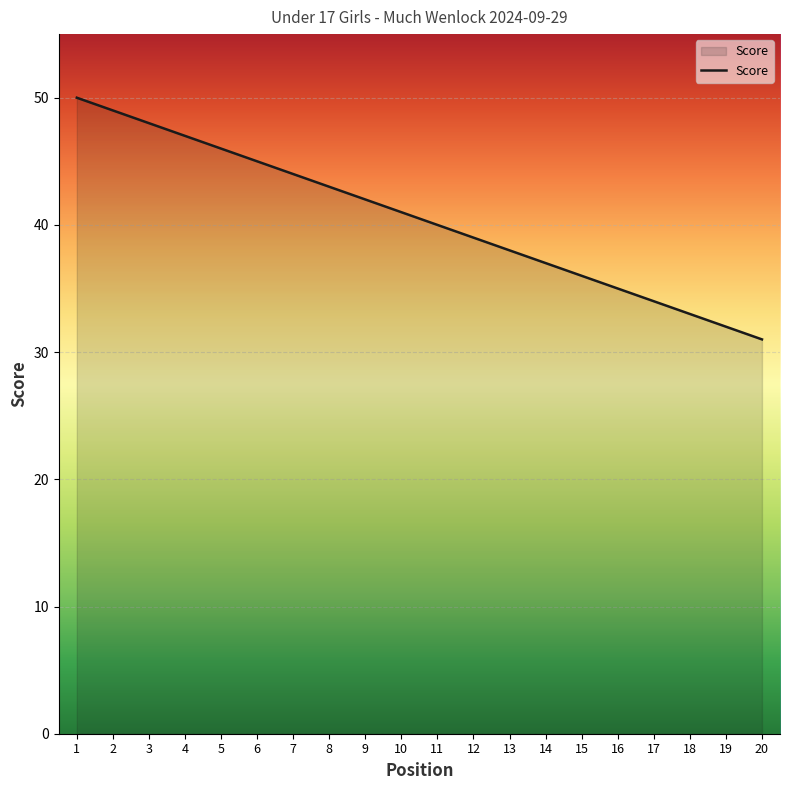

What is the maximum value shown in the chart?

50